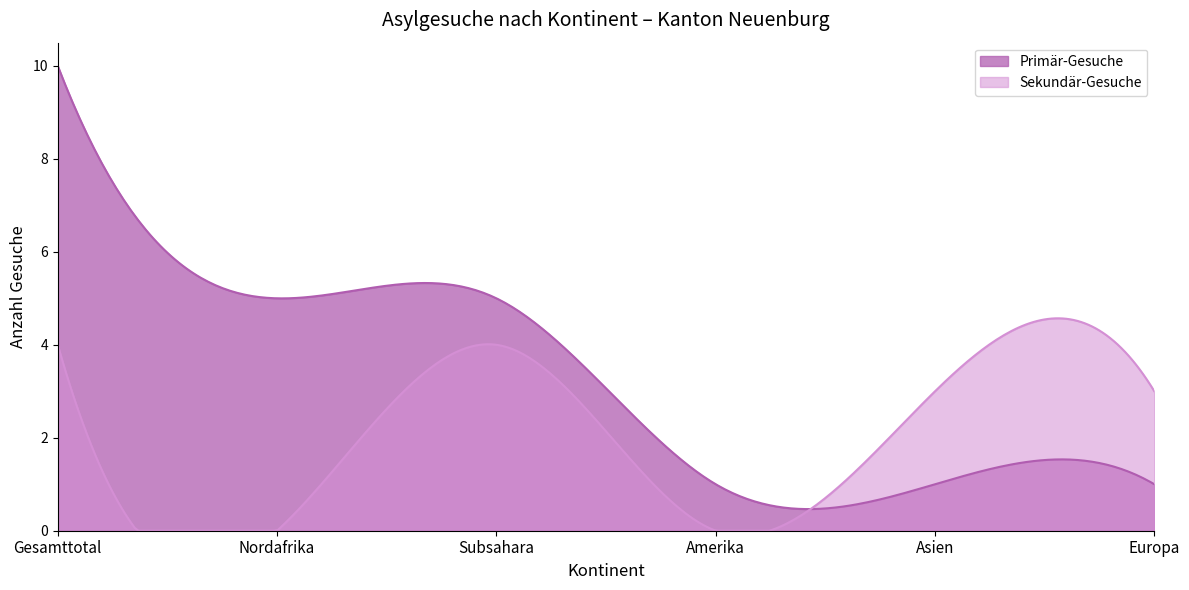

Which label corresponds to the smallest value in the chart?

Nordafrika